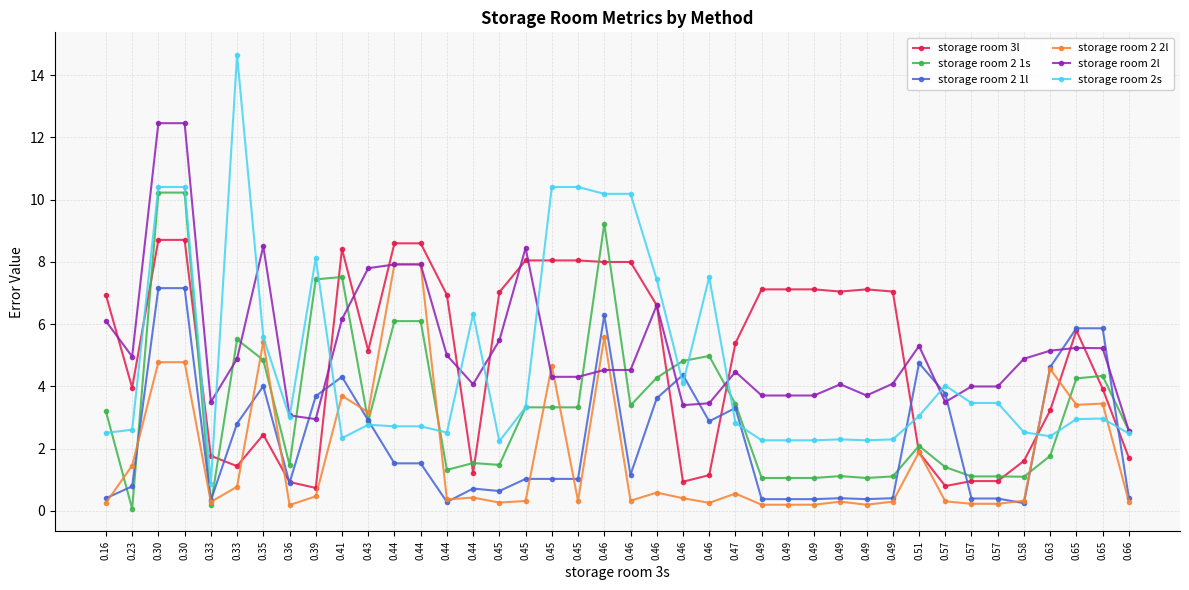

How many lines are shown in the chart?

6